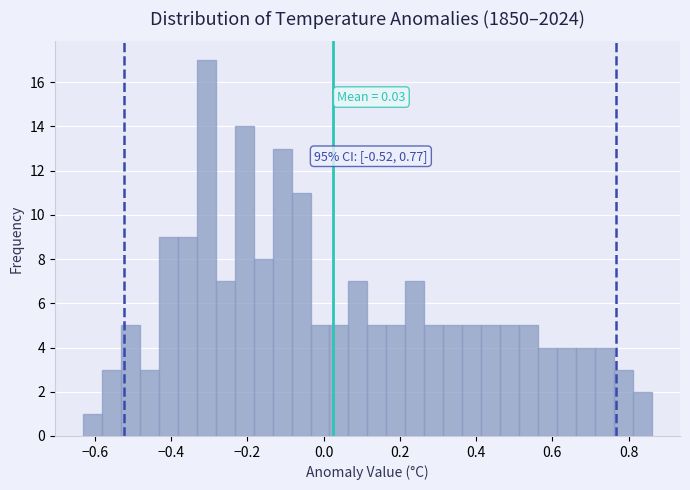

Read against the x-axis, roughly where is the centre of the tallest bar?

-0.30